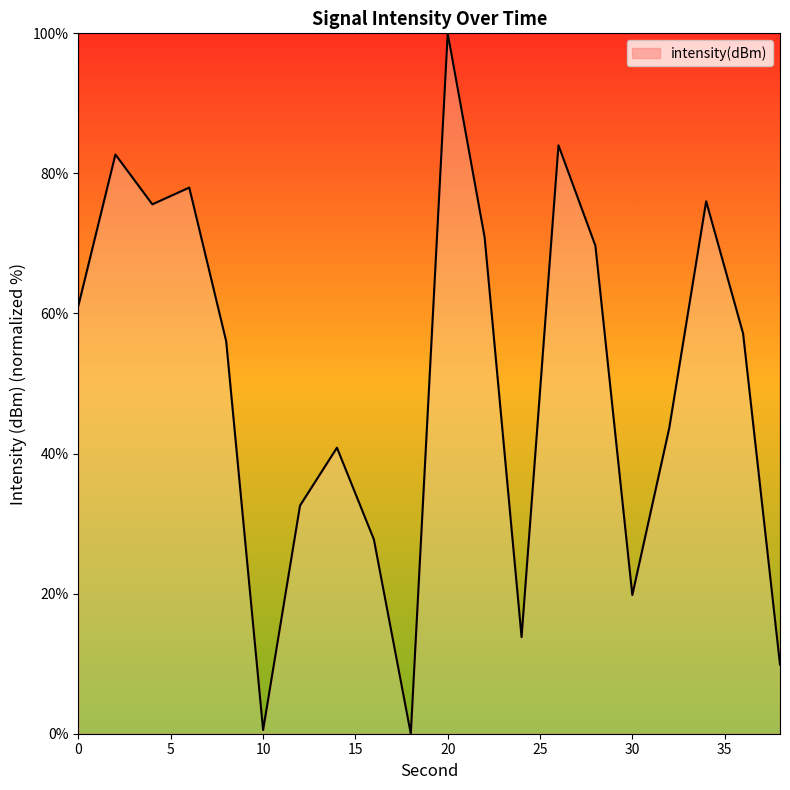

What is the maximum value shown in the chart?

100.0